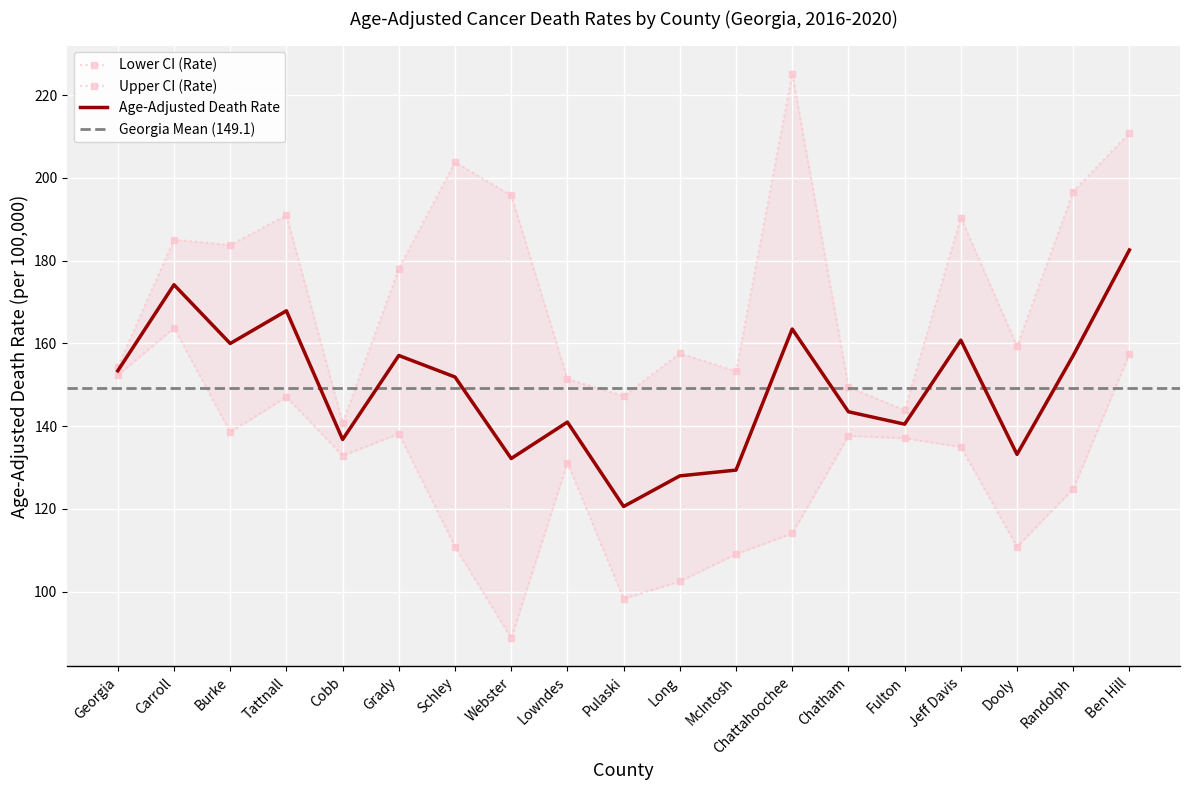

What is the sum of the Age-Adjusted Death Rate values at Fulton and Carroll?

314.7